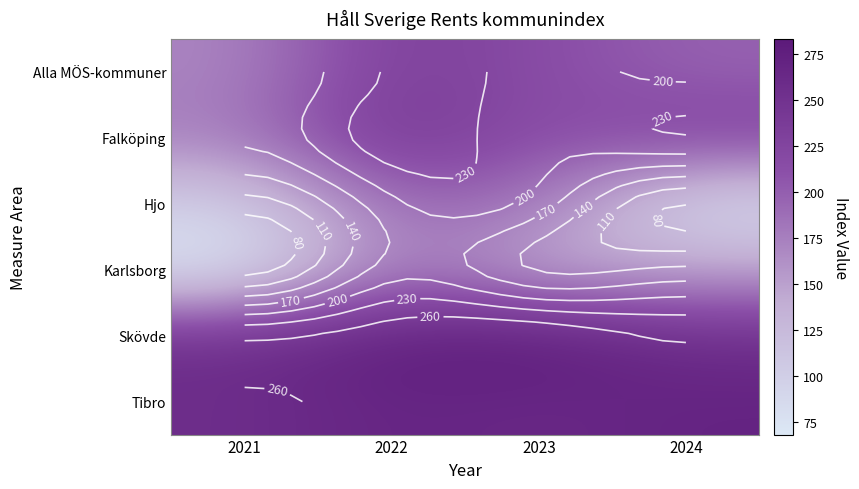

What is the maximum value shown in the chart?

283.0